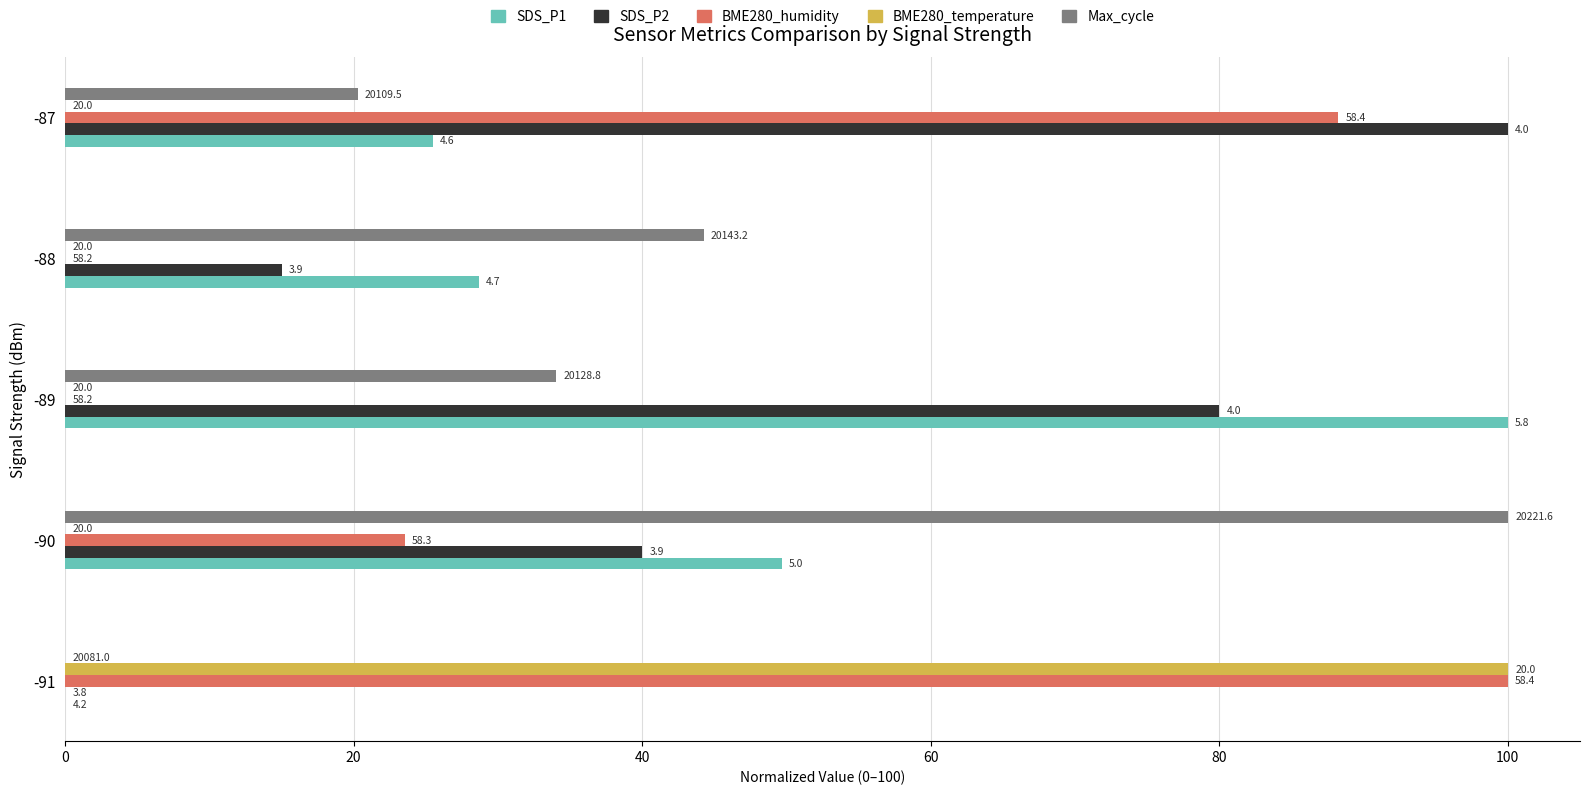

What are all the series names shown in the legend?

SDS_P1, SDS_P2, BME280_humidity, BME280_temperature, Max_cycle